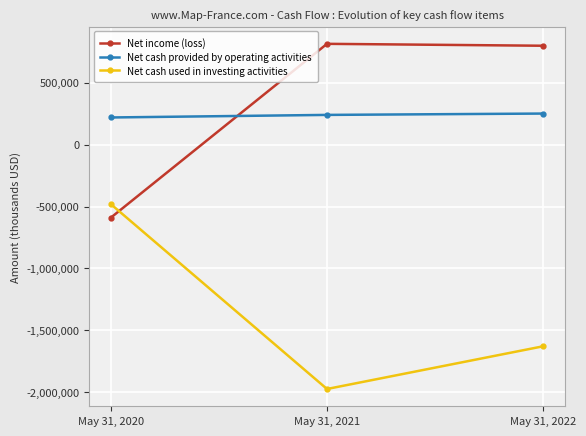

What is the spread (max minus min) of values at May 31, 2022?

2427517